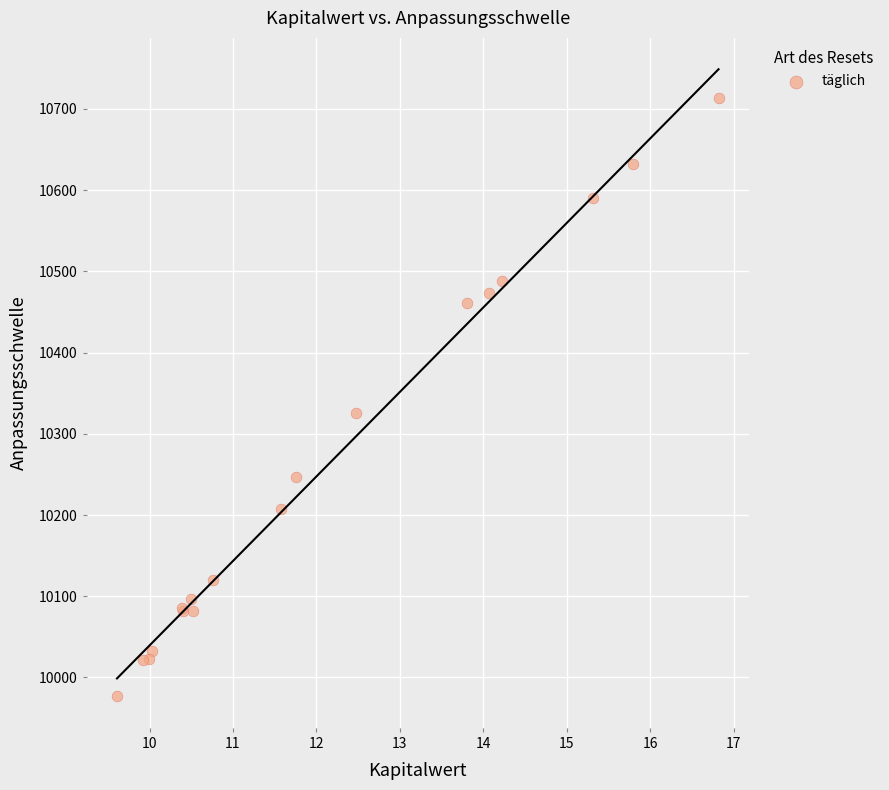

What Y value in the scatter plot is closest to 10345?

10326.0